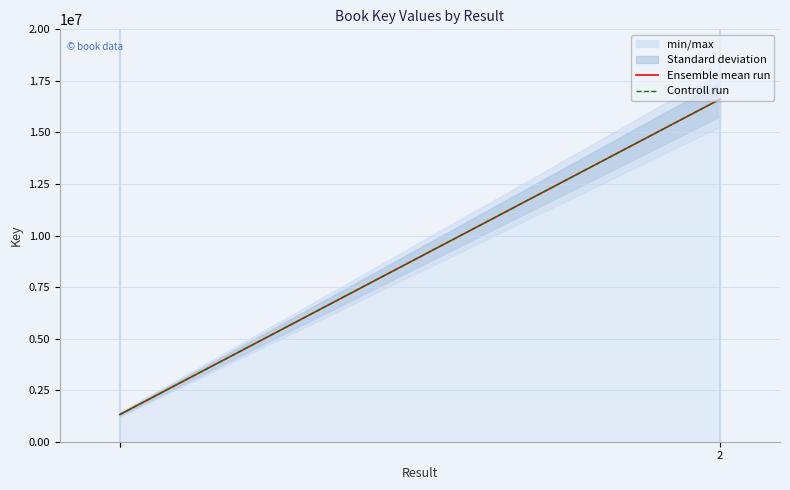

What is the smallest value displayed?

1320498